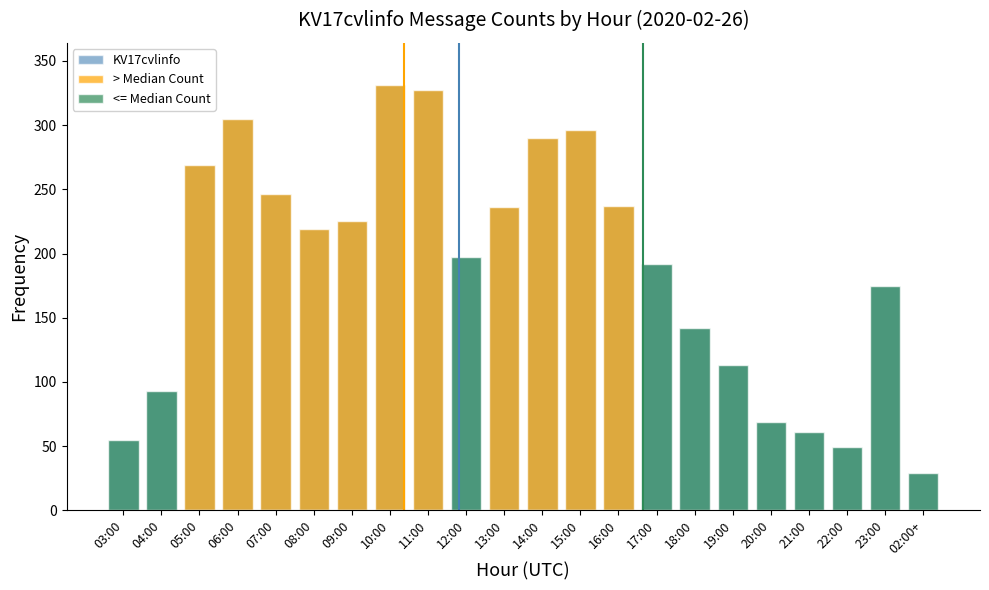

What is the label of the 1st bar from the left?

03:00